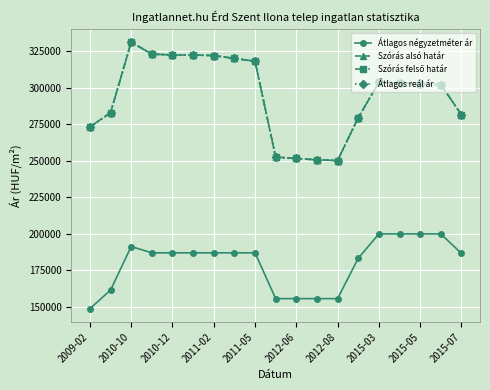

Rank the series by their maximum value, from highest to lowest.

Szórás alsó határ, Szórás felső határ, Átlagos reál ár, Átlagos négyzetméter ár